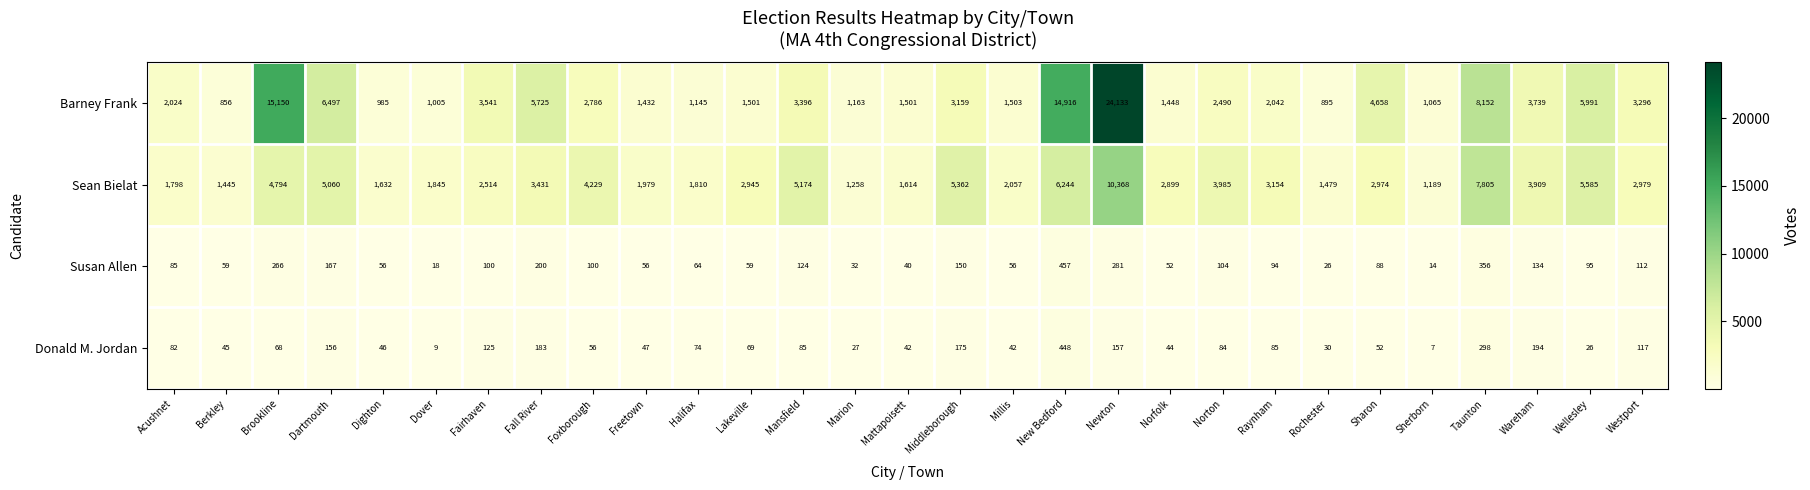

The value of Sean Bielat at New Bedford is 6244. True or false?

True